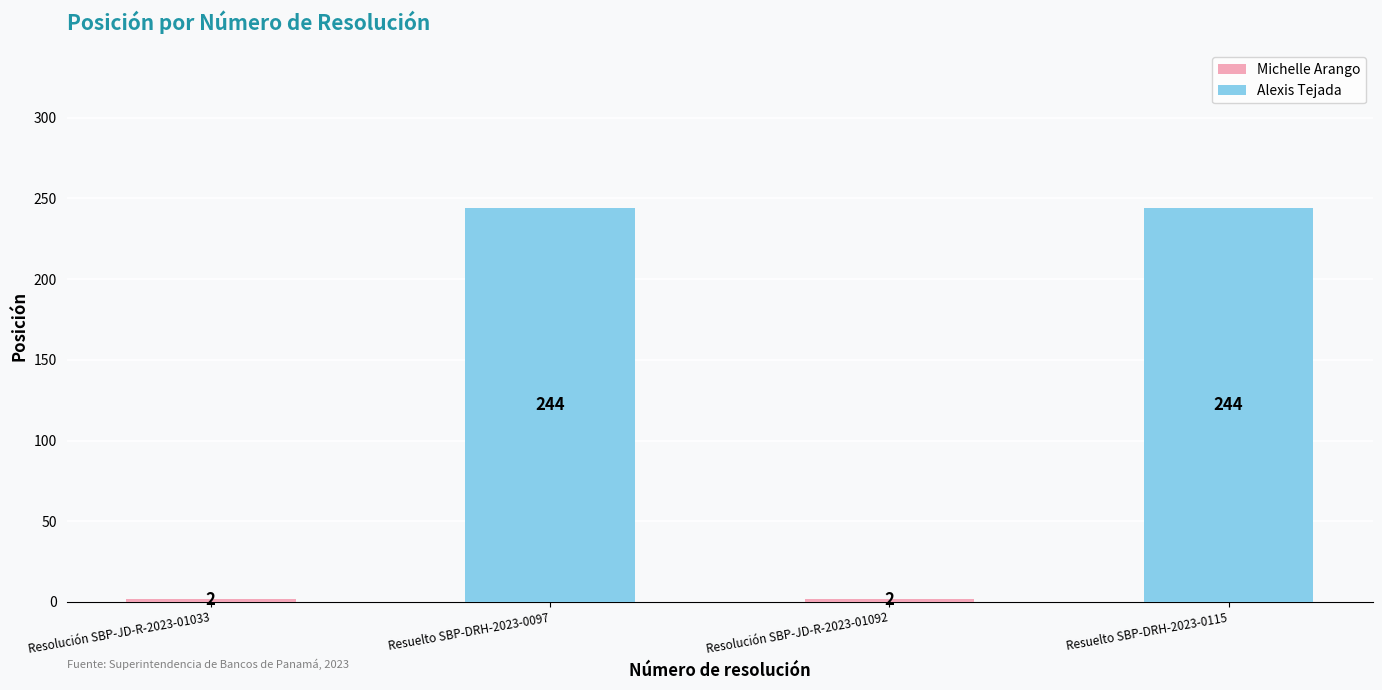

Reading left to right, what are all the values shown in this chart?

Resolución SBP-JD-R-2023-01033=2	Resuelto SBP-DRH-2023-0097=244	Resolución SBP-JD-R-2023-01092=2	Resuelto SBP-DRH-2023-0115=244